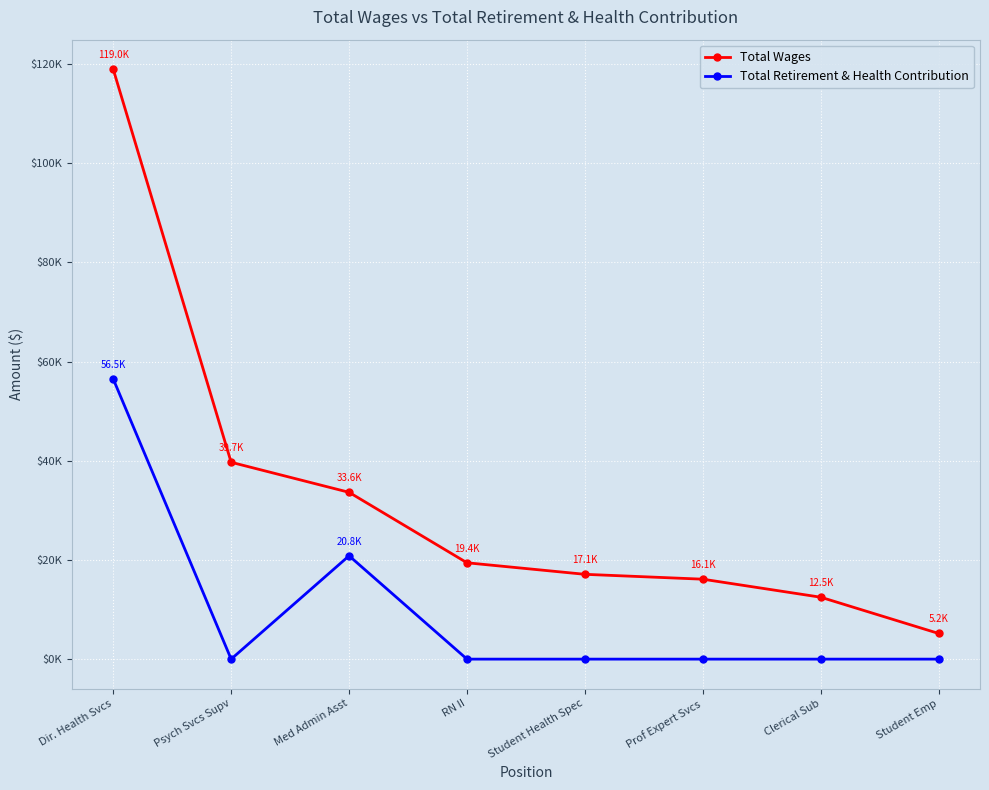

Rank the categories by Total Retirement & Health Contribution value from highest to lowest.

Dir. Health Svcs, Med Admin Asst, Psych Svcs Supv, RN II, Student Health Spec, Prof Expert Svcs, Clerical Sub, Student Emp